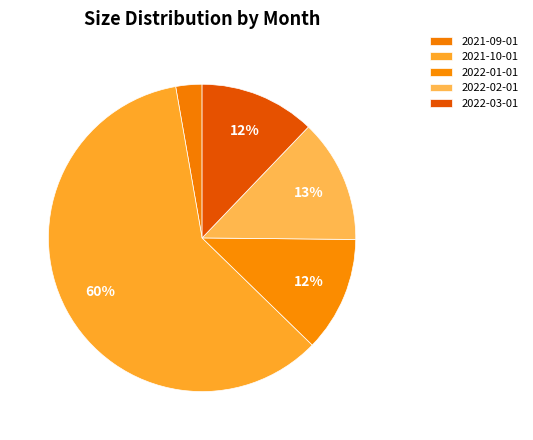

What percentage is the 2021-09-01 slice, to the nearest percent?

3%